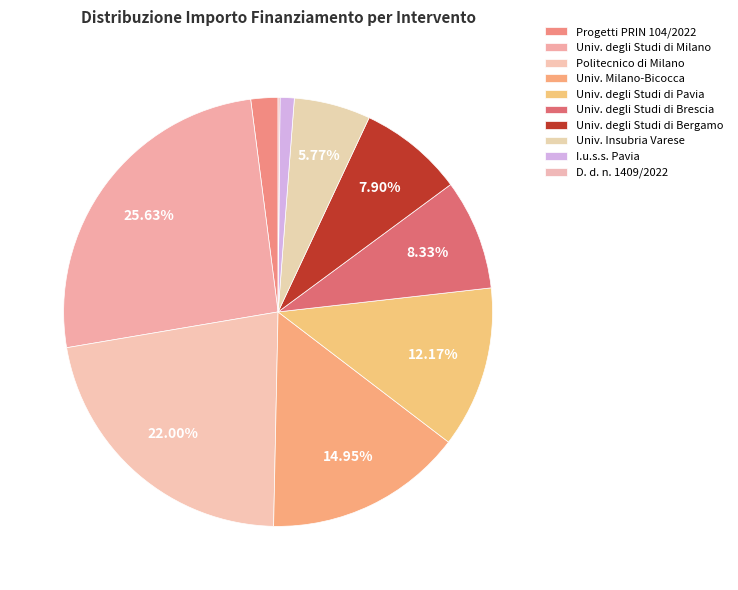

Which slice is the largest?

Universita degli Studi di Milano